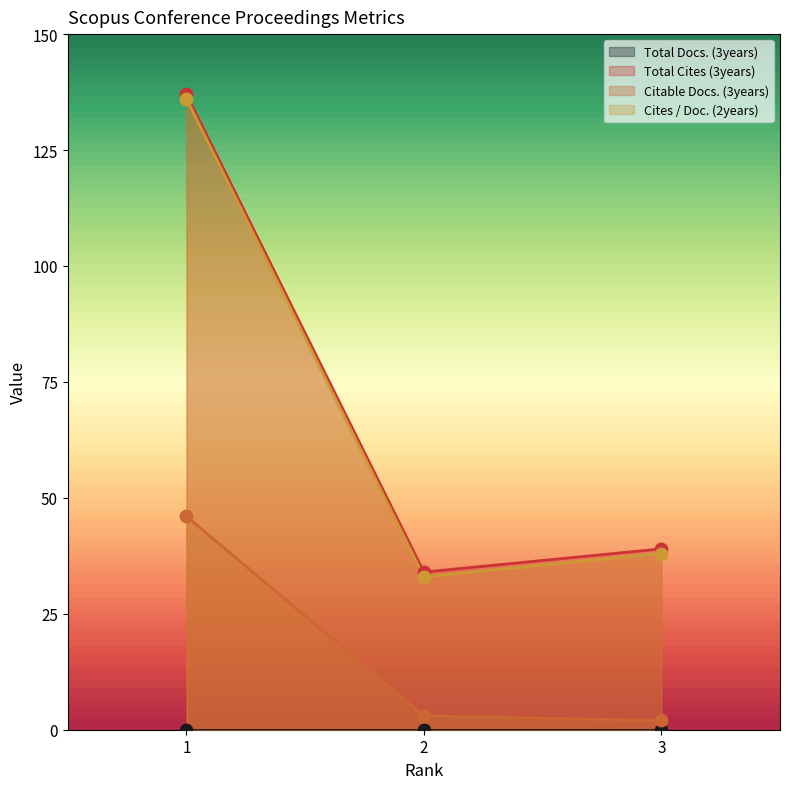

The value of Citable Docs. (3years) at 1 is 65. True or false?

False